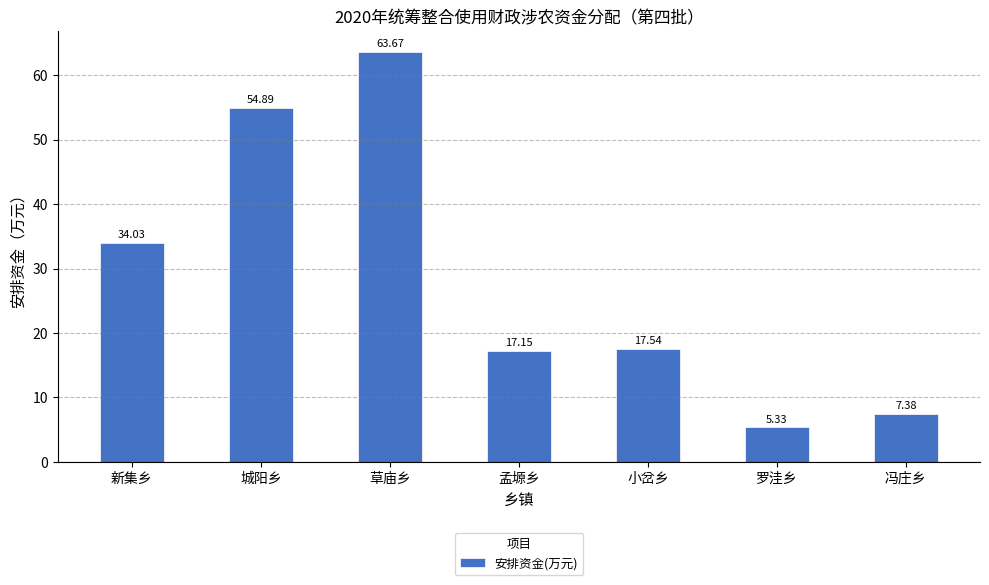

What position from the right is 城阳乡?

6